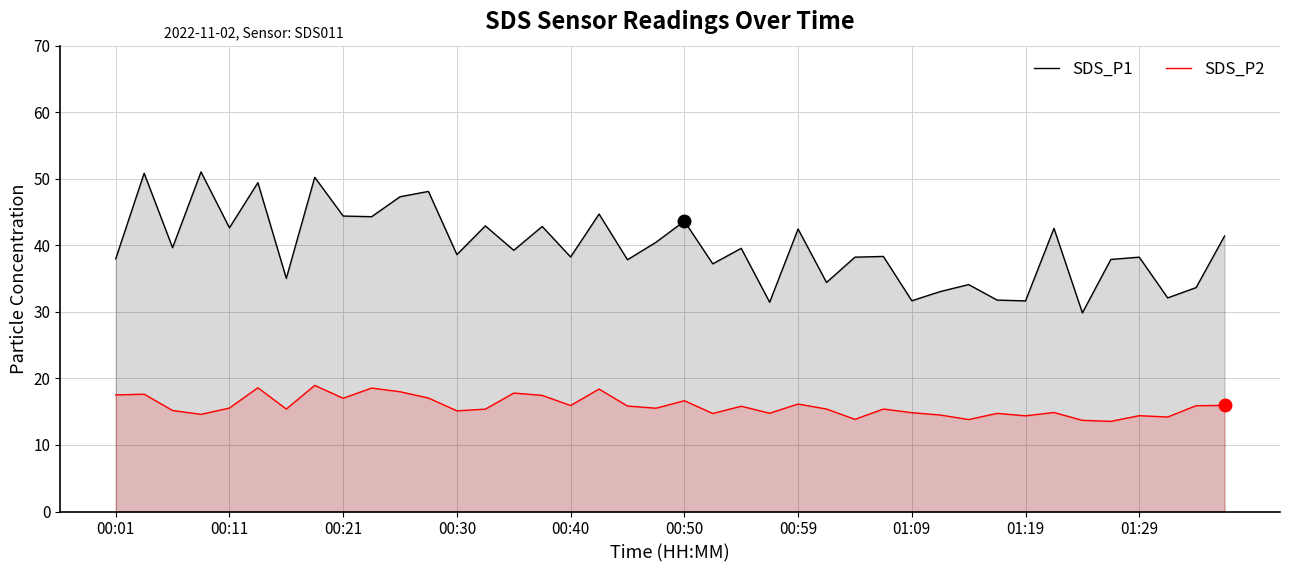

Rank the series by their maximum value, from lowest to highest.

SDS_P2, SDS_P1